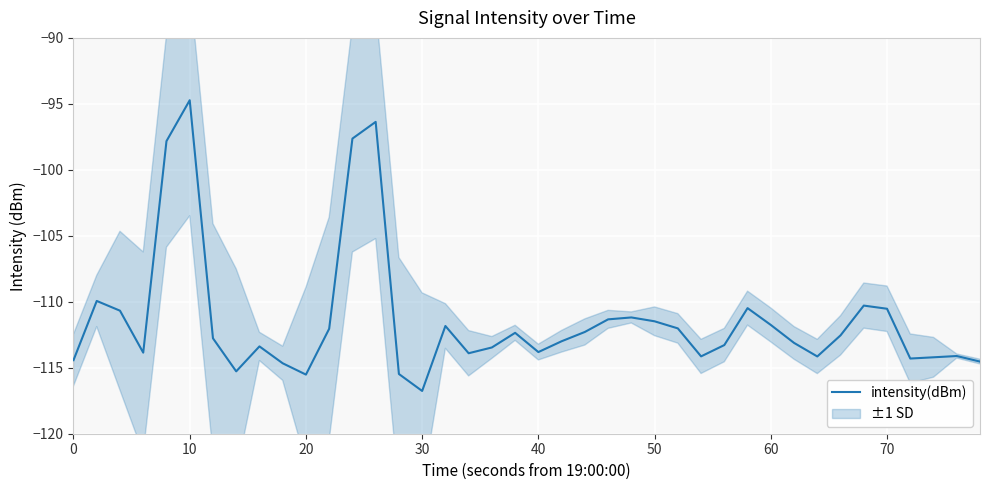

Which category has the lowest value in the intensity(dBm) series?

30